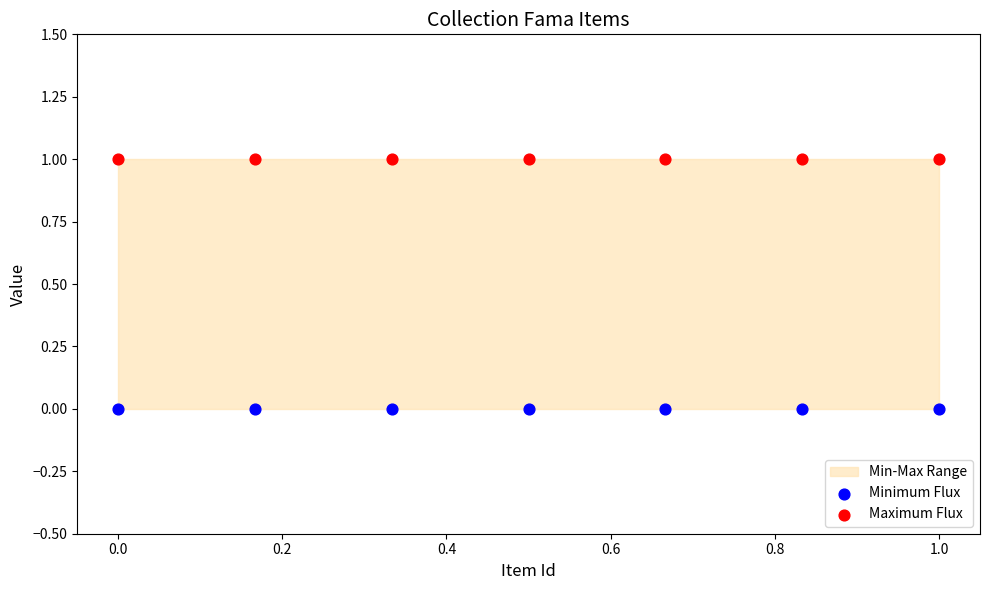

Which series reaches the minimum Y coordinate?

Minimum Flux